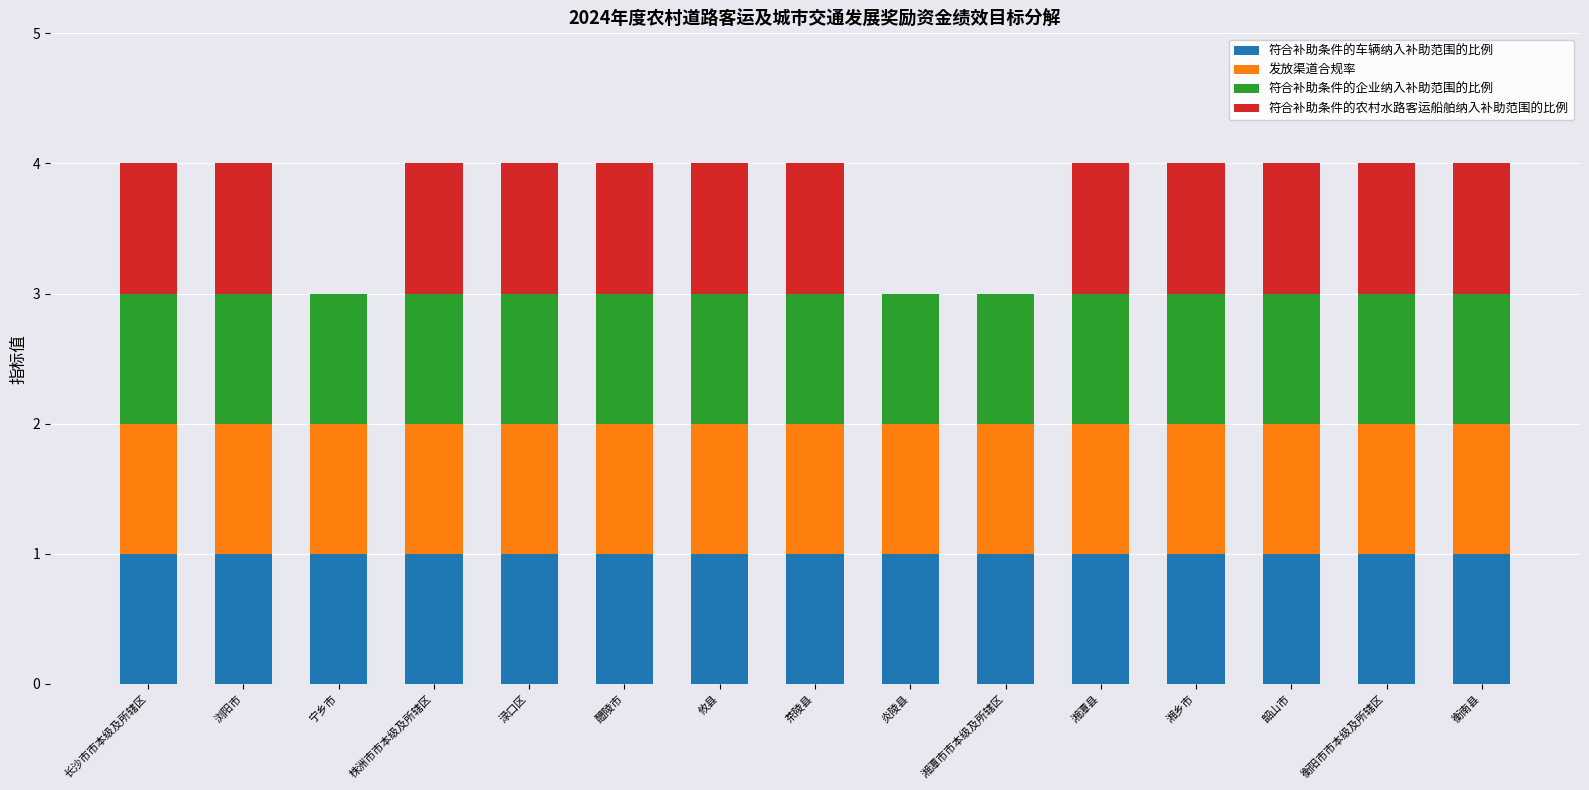

What is the total value across all series at 茶陵县?

4